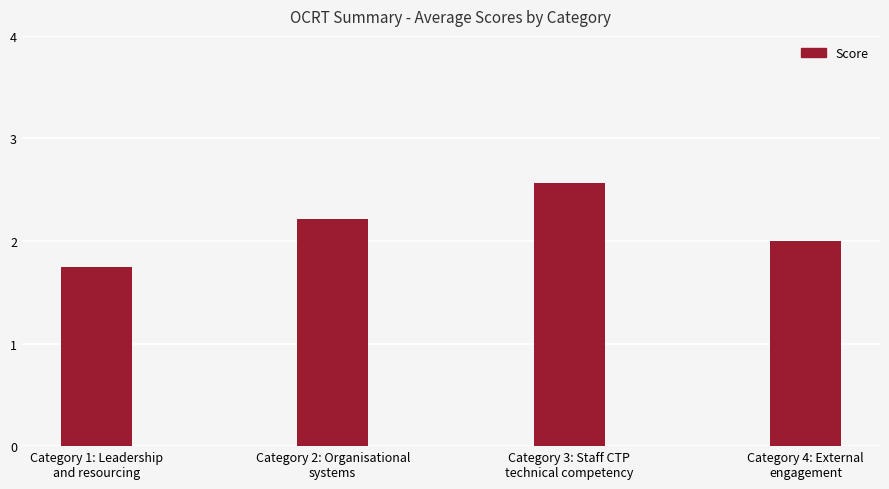

Between Category 3: Staff CTP
technical competency and Category 2: Organisational
systems, which is larger?

Category 3: Staff CTP
technical competency